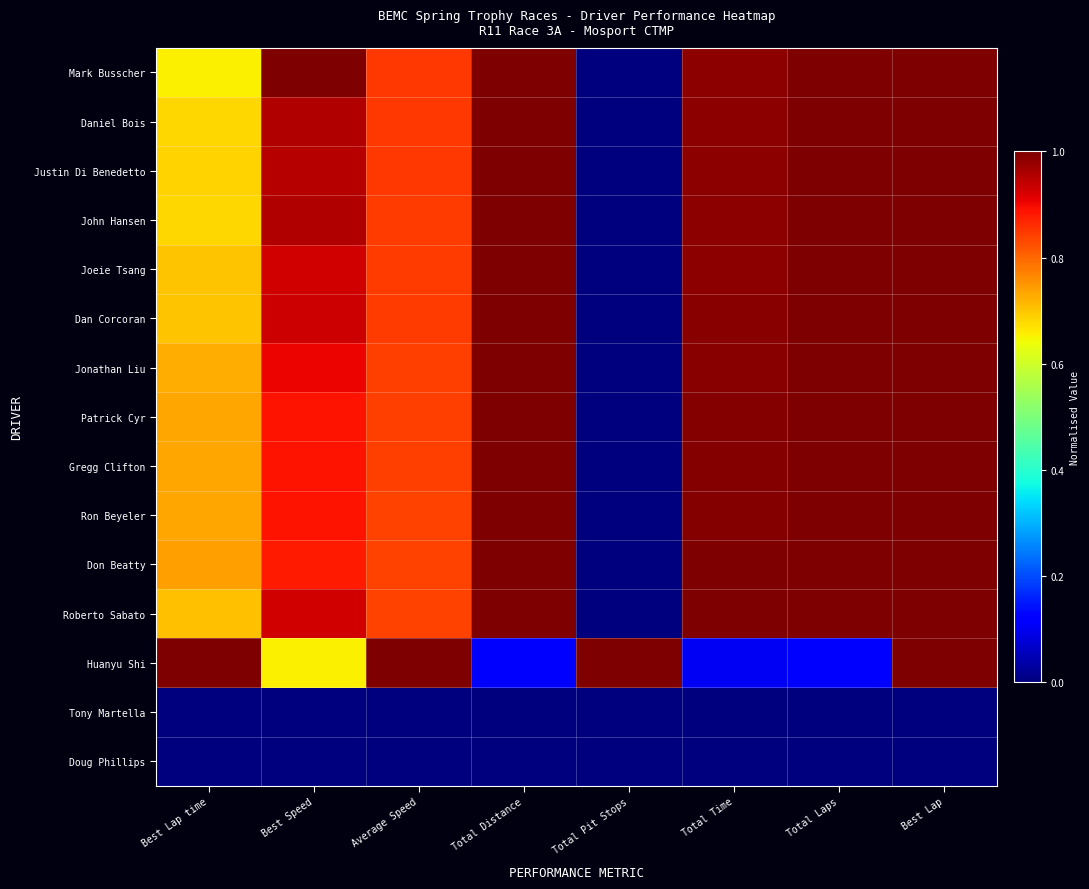

Rank the series at Best Lap from lowest to highest value.

Tony Martella, Doug Phillips, Mark Busscher, Daniel Bois, Justin Di Benedetto, John Hansen, Joeie Tsang, Dan Corcoran, Jonathan Liu, Patrick Cyr, Gregg Clifton, Ron Beyeler, Don Beatty, Roberto Sabato, Huanyu Shi